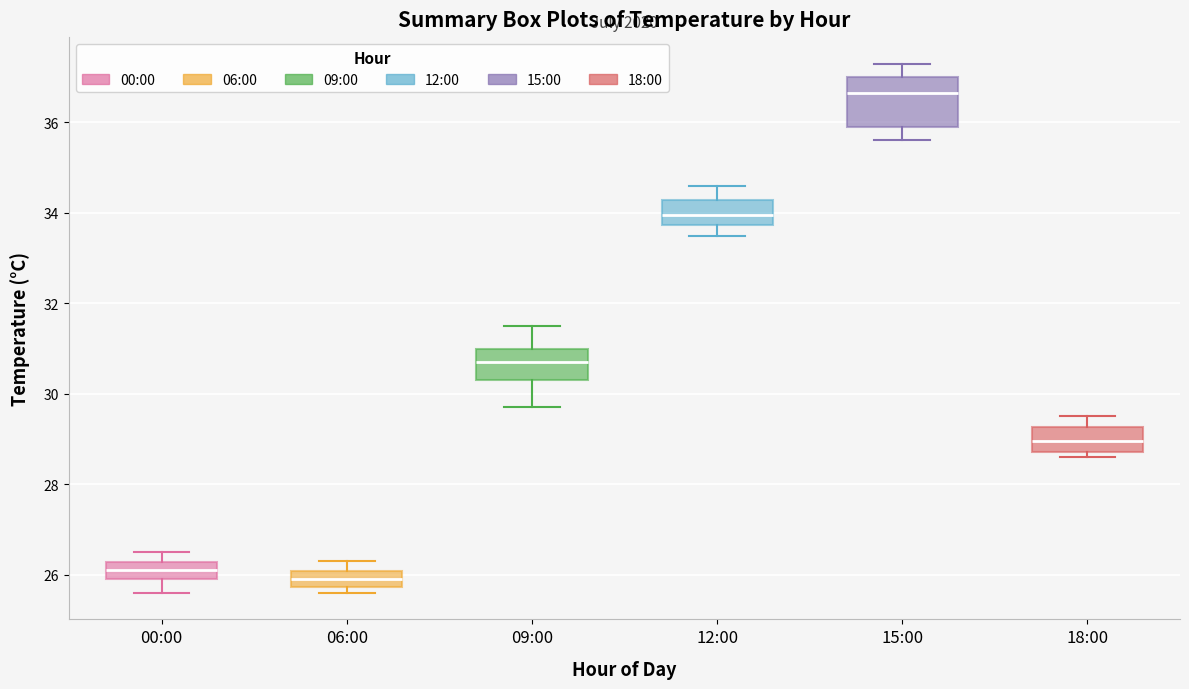

Where is the upper edge of the box for 18:00 on the y-axis? The values are not printed on the chart, so give them approximately, as read against the axis.

29.2